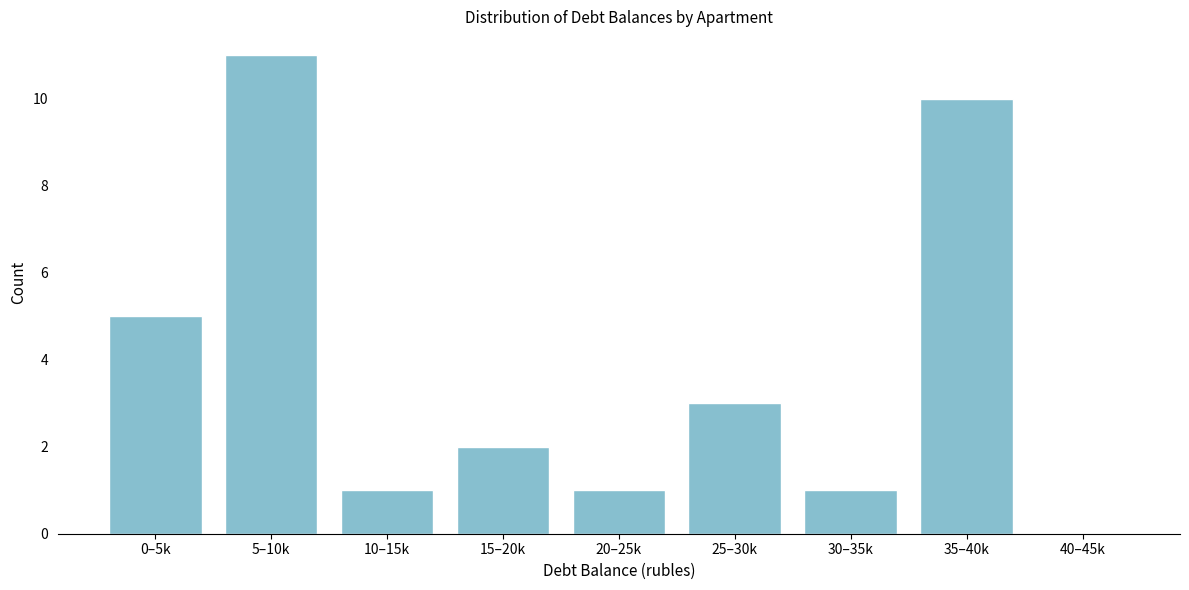

Reading left to right, extract all data points from this chart.

0–5k=5	5–10k=11	10–15k=1	15–20k=2	20–25k=1	25–30k=3	30–35k=1	35–40k=10	40–45k=0